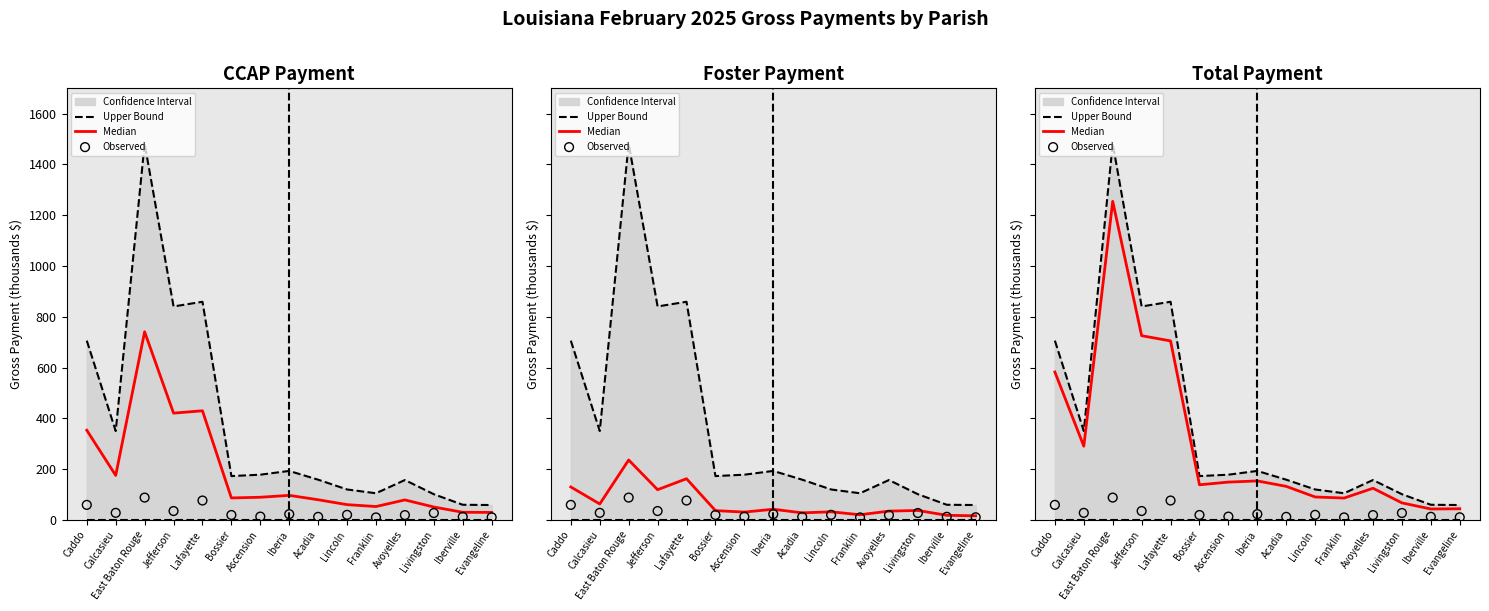

At how many categories does at least one series exceed 631?

4